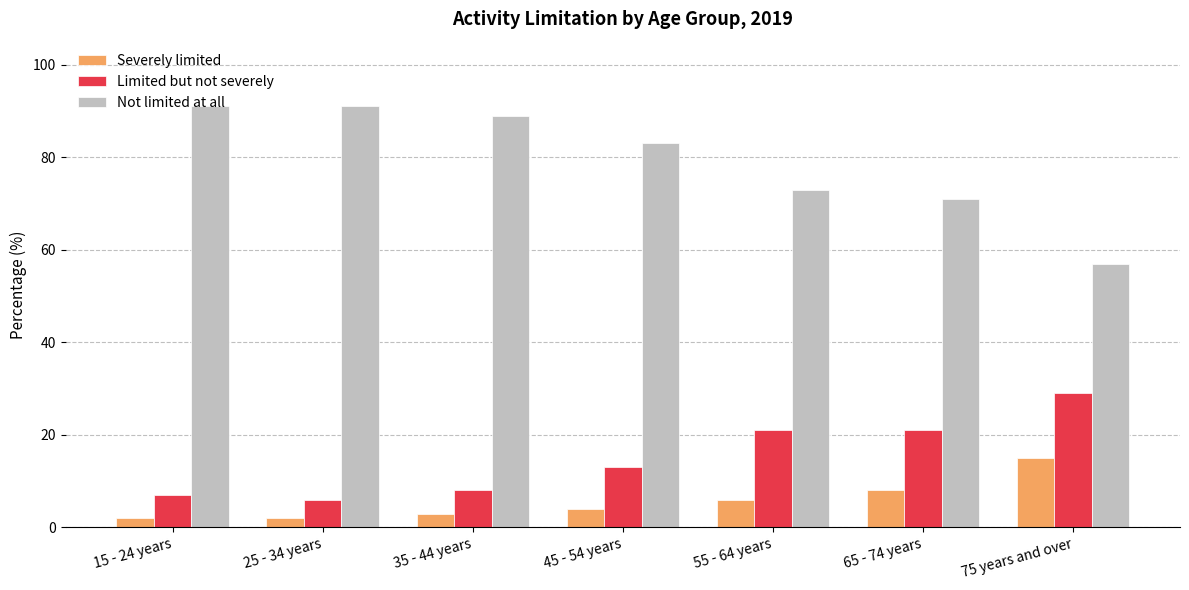

What is the minimum value shown in the chart?

2